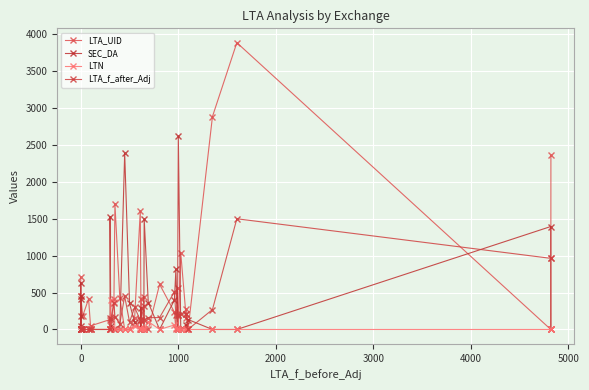

Reading left to right, list all the values displayed in this chart.

LTA_UID: 709.0	0.0	0.0	0.0	0.0	0.0	449.0	184.0	414.0	49.0	134.0	0.0	0.0	414.0	1704.0	432.0	0.0	0.0	156.0	1605.0	0.0	418.0	443.0	0.0	0.0	612.0	235.0	0.0	561.0	0.0	1037.0	152.0	279.0	0.0	2885.0	3886.0	0.0	2359.0
SEC_DA: 0.0	629.5	184.1	49.7	449.0	414.0	0.0	0.0	0.0	0.0	0.0	1529.5	49.7	0.0	0.0	0.0	2385.2	352.5	96.5	0.0	294.2	0.0	0.0	1499.1	364.3	0.0	399.3	812.7	0.0	2615.6	0.0	63.7	0.0	134.4	0.0	0.0	1395.1	0.0
LTN: 0.0	0.0	0.0	0.0	0.0	0.0	0.0	0.0	0.0	0.0	0.0	0.0	397.0	371.0	0.0	0.0	0.0	0.0	47.0	20.0	0.0	0.0	0.0	0.0	108.0	0.0	61.0	25.0	5.0	0.0	0.0	0.0	0.0	0.0	0.0	0.0	0.0	0.0
LTA_f_after_Adj: 0.0	0.0	0.0	0.0	0.0	0.0	0.0	0.0	0.1	0.1	0.3	150.0	141.0	355.5	175.0	80.0	450.0	100.0	299.5	126.0	123.6	123.8	323.0	130.0	160.0	161.6	510.5	200.0	199.4	200.0	205.0	216.2	216.2	1.1	270.0	1500.0	963.8	964.0